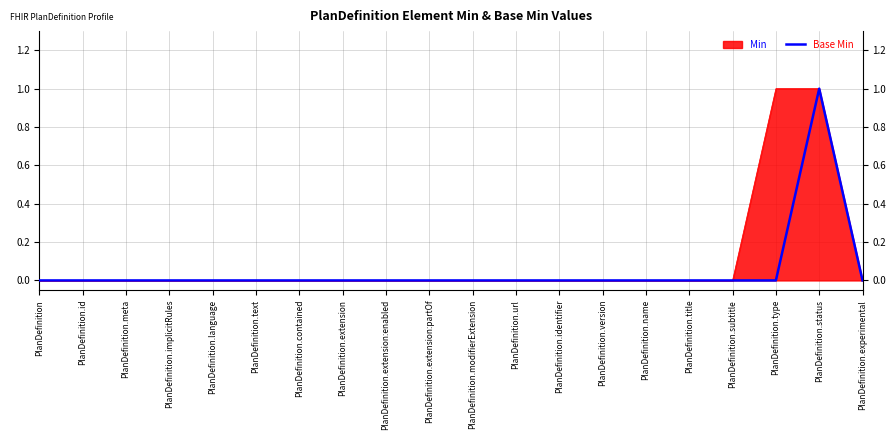

What is the difference between the maximum and minimum values?

1